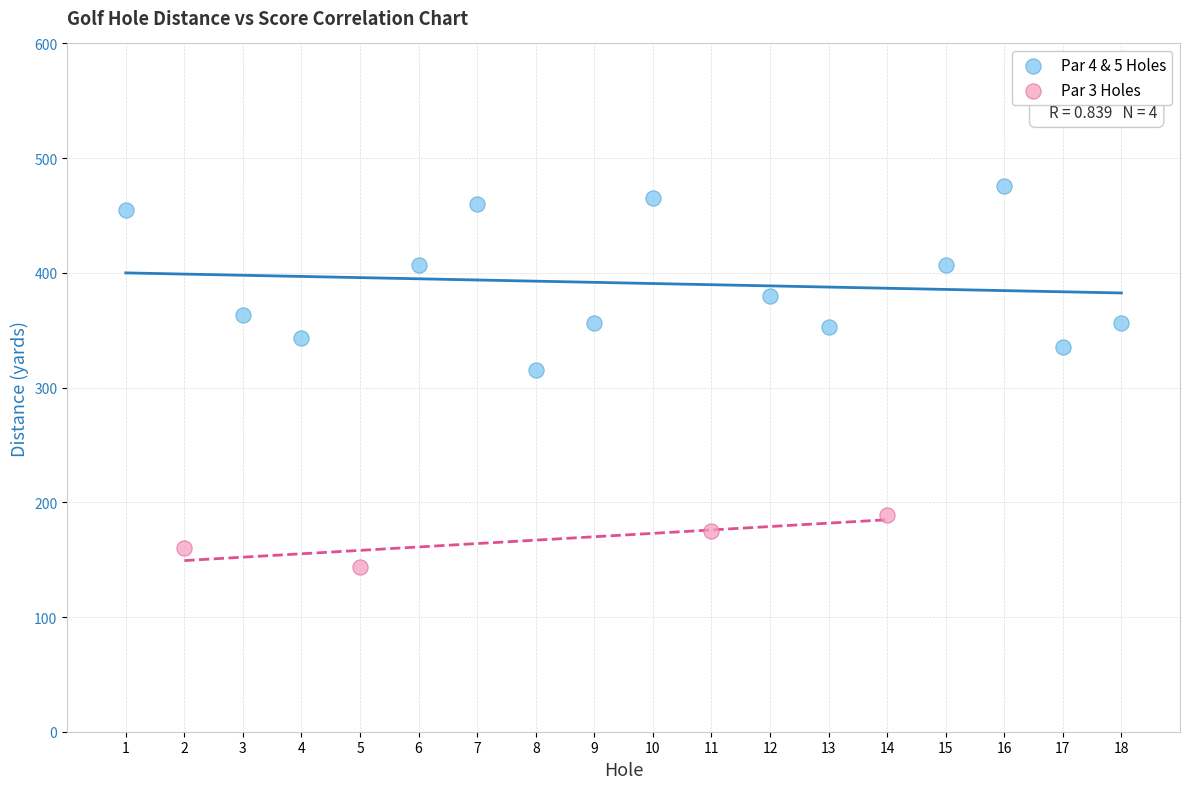

Which series contains the highest Y value?

Par 4 & 5 Holes